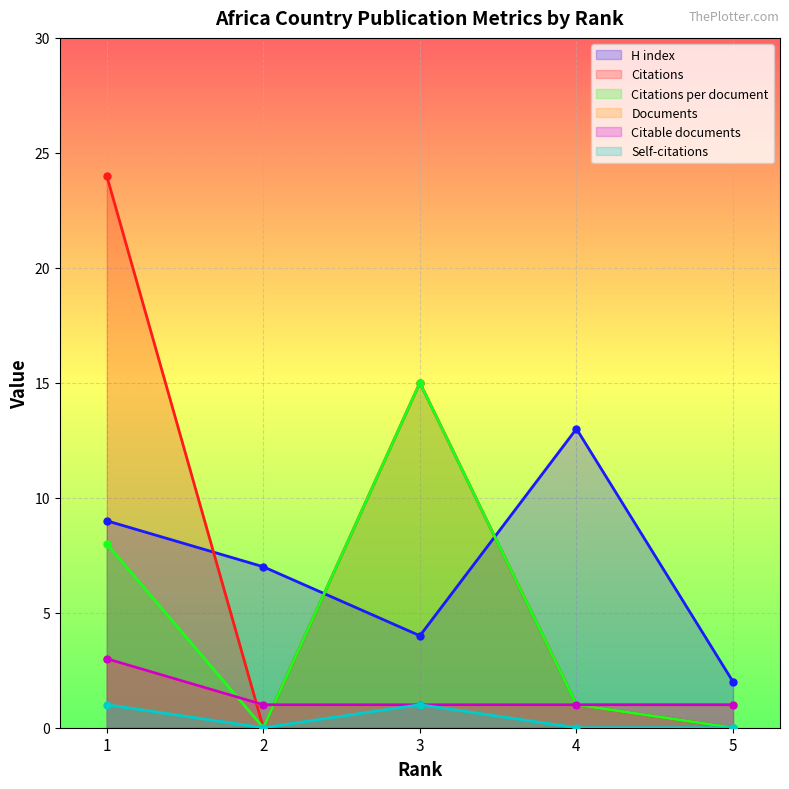

Is it true that Documents equals 1 at 2?

True